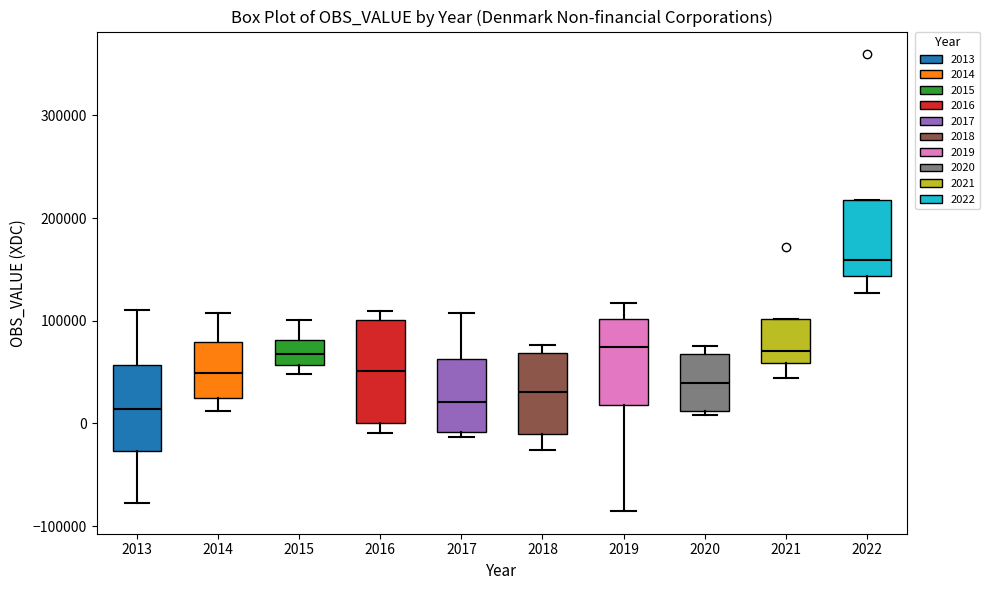

Comparing the boxes themselves (not the whiskers), which one is the tallest?

2016